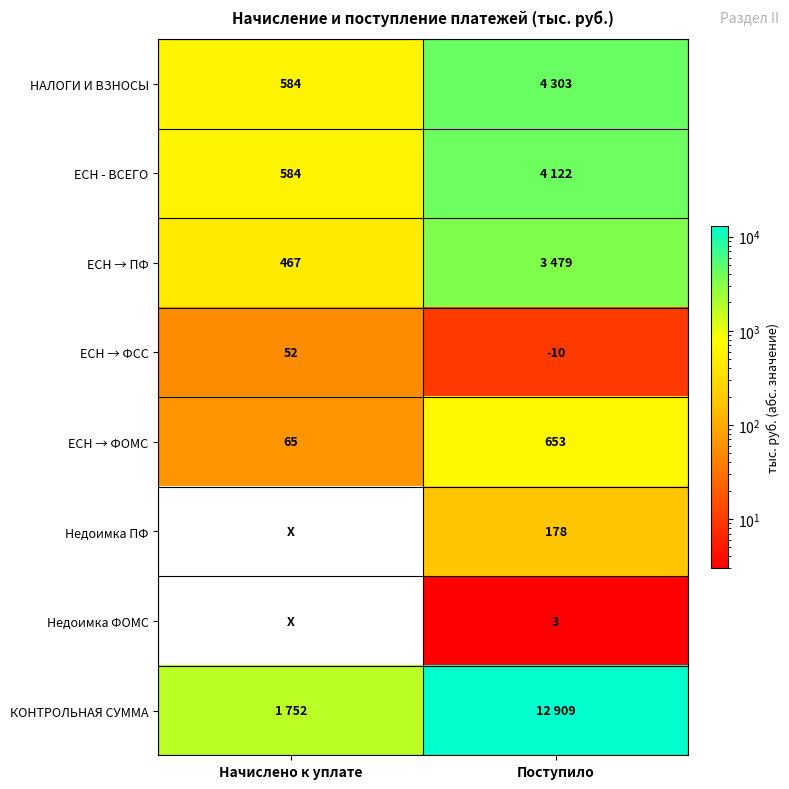

True or false: ЕСН → ПФ has a value of 467 at Начислено к уплате.

True